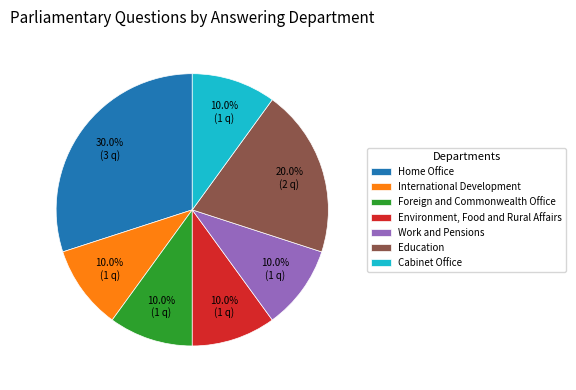

Which slice is the largest?

Home Office